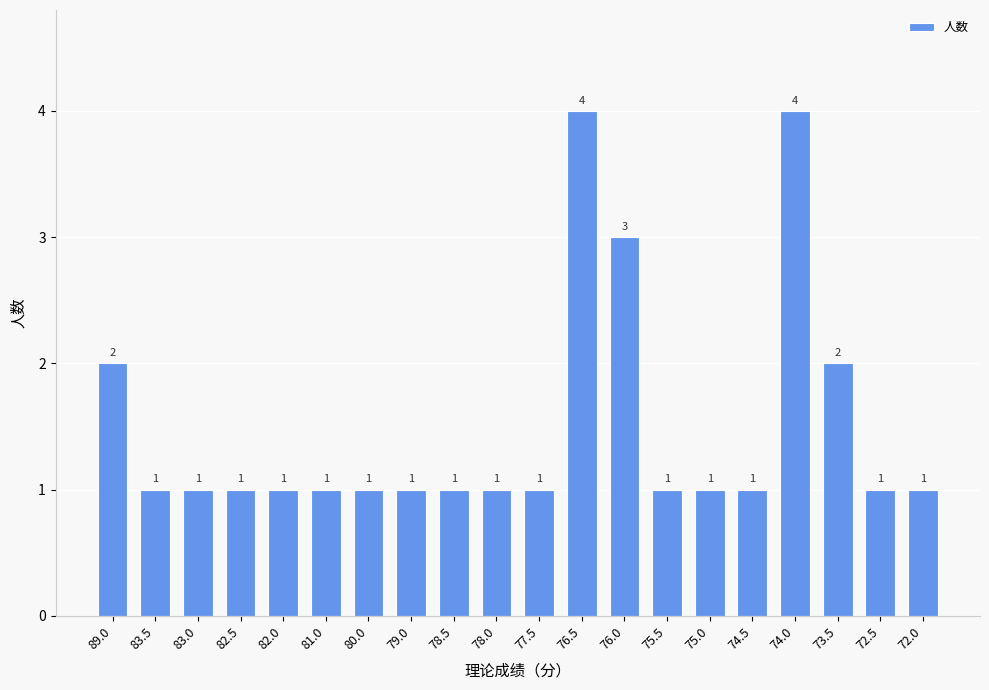

How many bars are there in total?

20